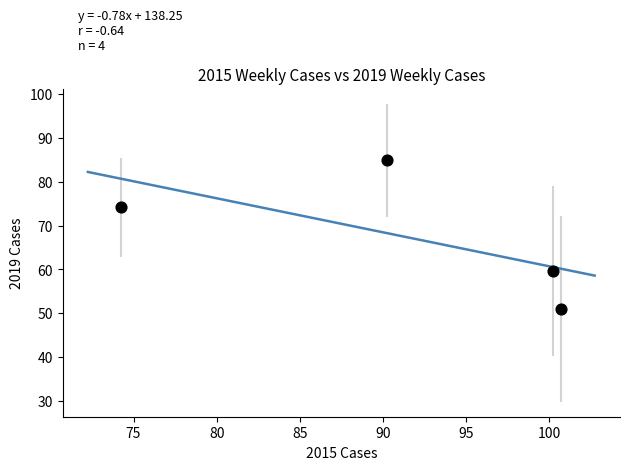

What is the average Y value?

67.4